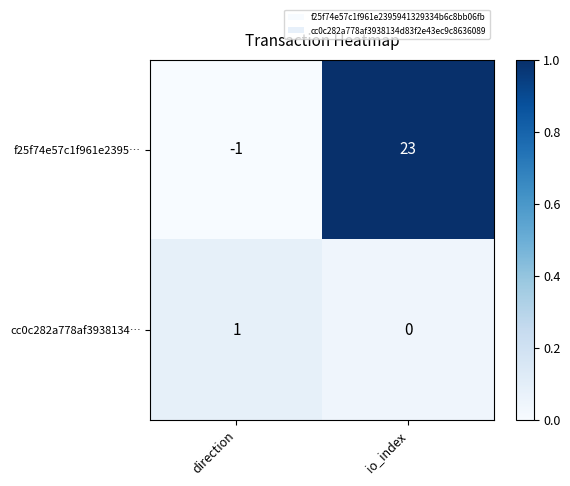

Rank the series by their average value, from highest to lowest.

f25f74e57c1f961e2395…, cc0c282a778af3938134…